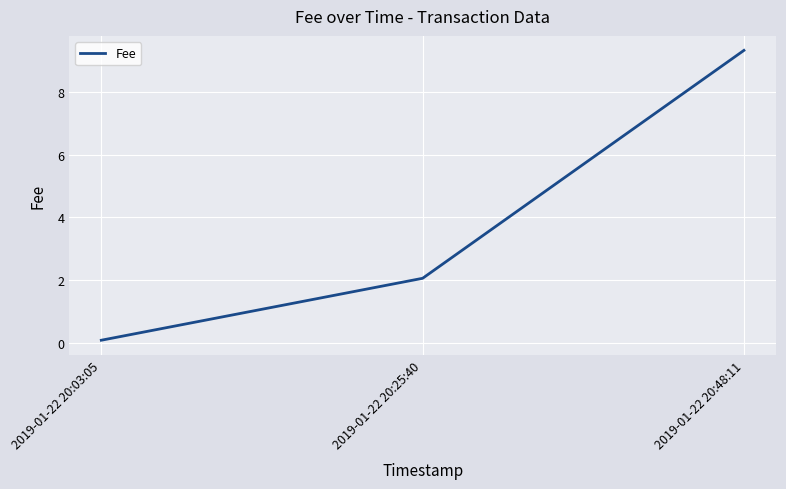

Does the chart have visible grid lines?

Yes